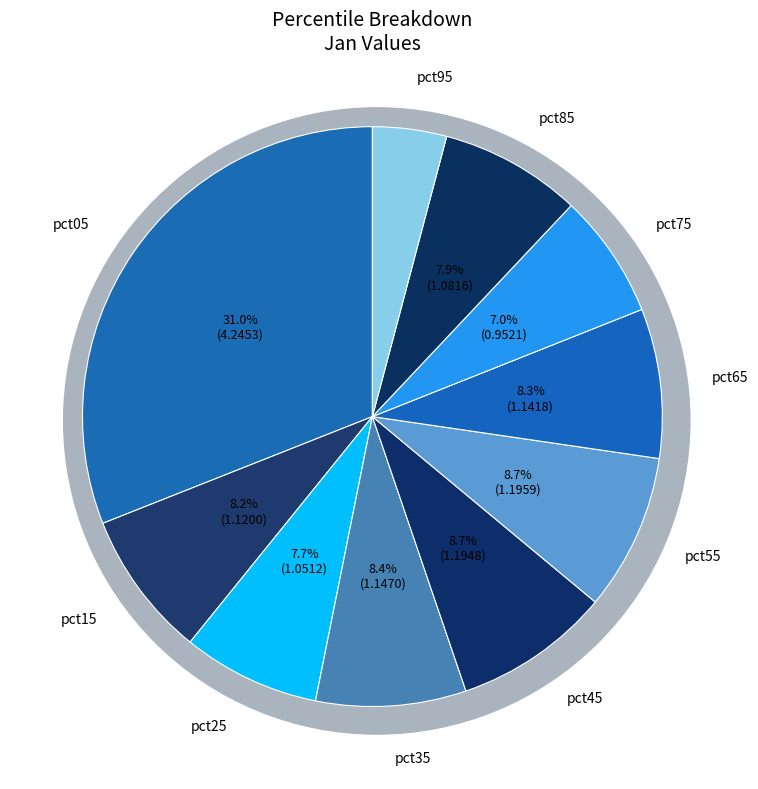

To the nearest percent, what is the difference between the pct05 and pct45 slice percentages?

22%